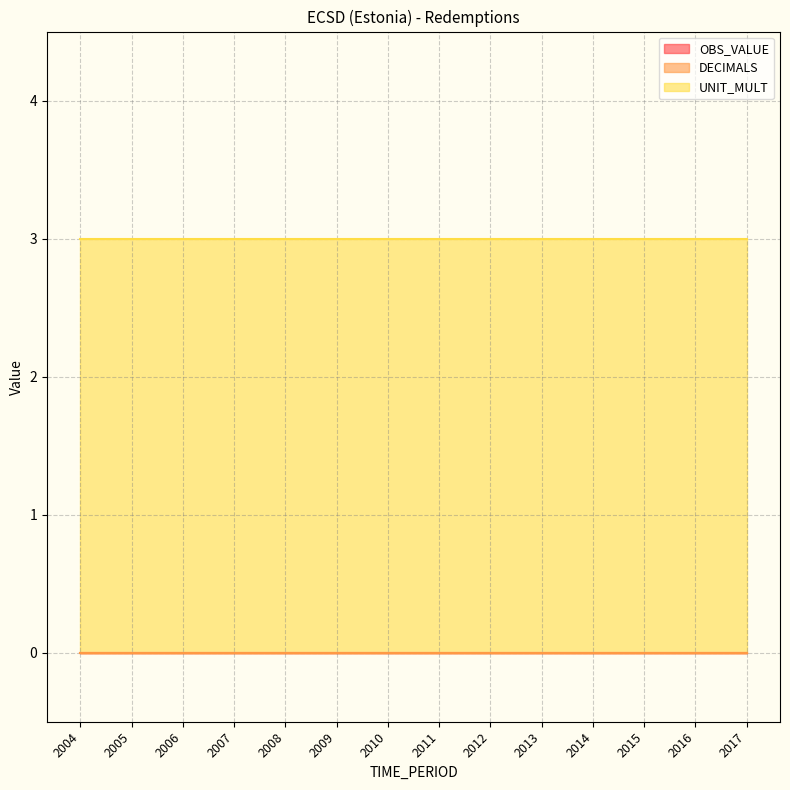

True or false: DECIMALS and UNIT_MULT intersect in this chart.

False